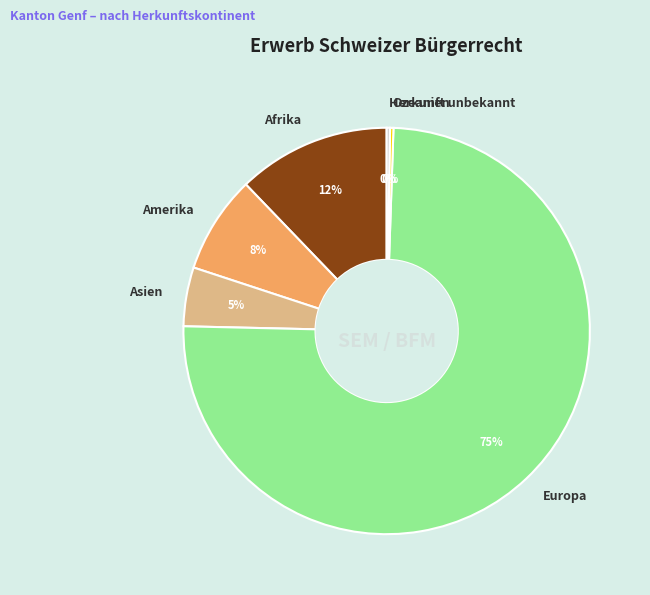

Which has a higher value, Europa or Asien?

Europa